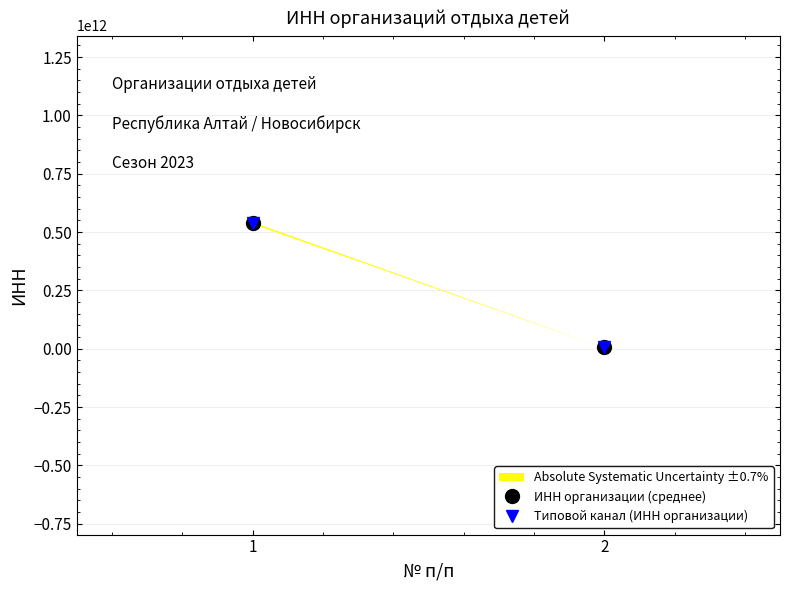

Count the ИНН организации (среднее) values in the range 5402138142 to 540114756939.

2